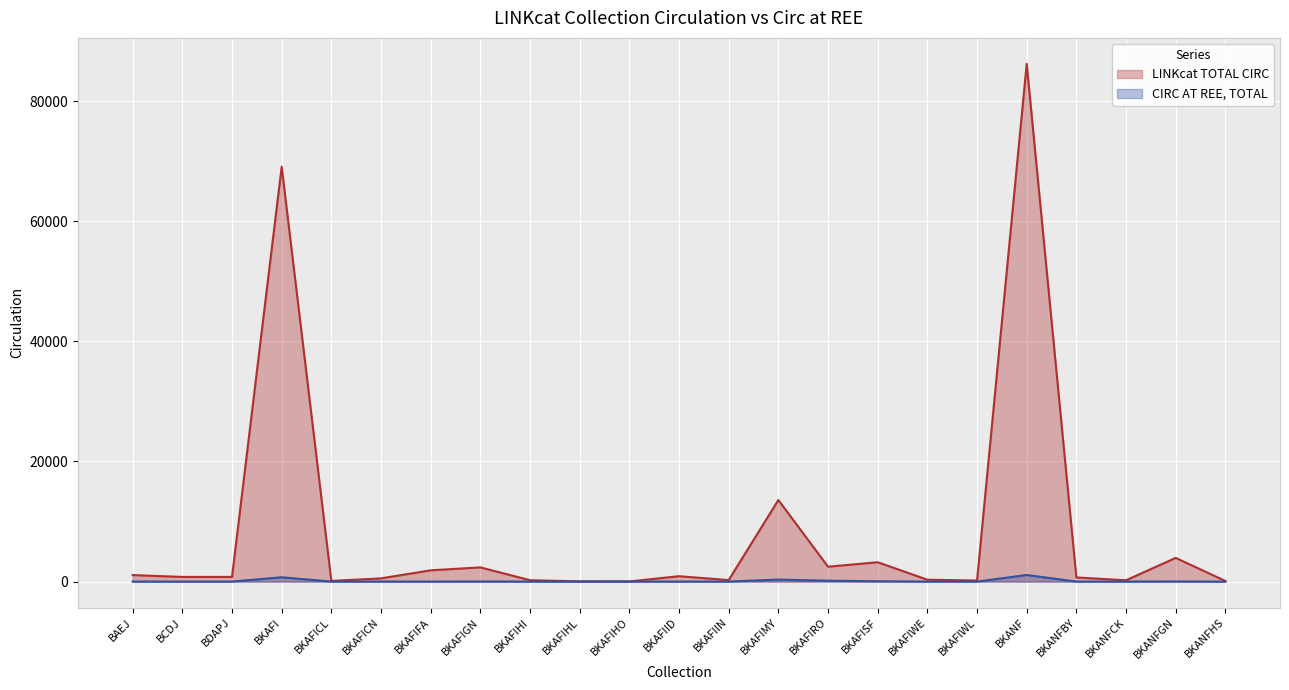

In LINKcat TOTAL CIRC, how many points are higher than both neighbors (excluding endpoints)?

7